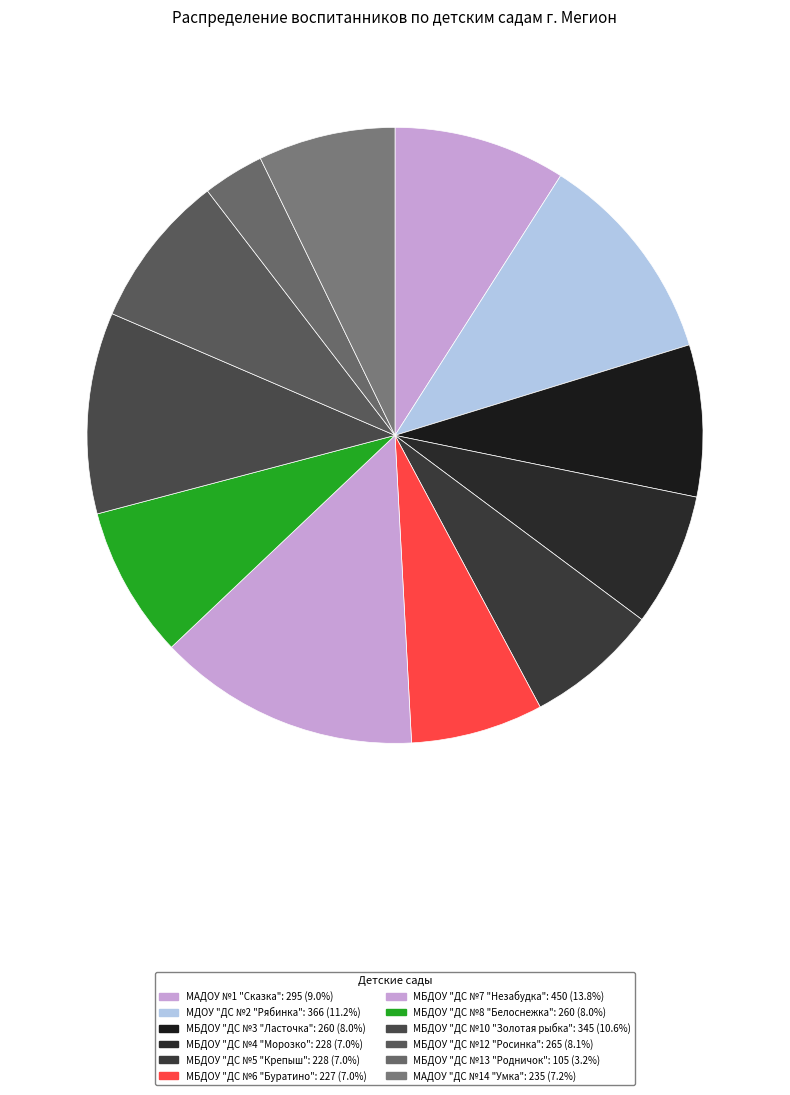

What percentage is NOT represented by МБДОУ "ДС №7 "Незабудка"?

86.2%